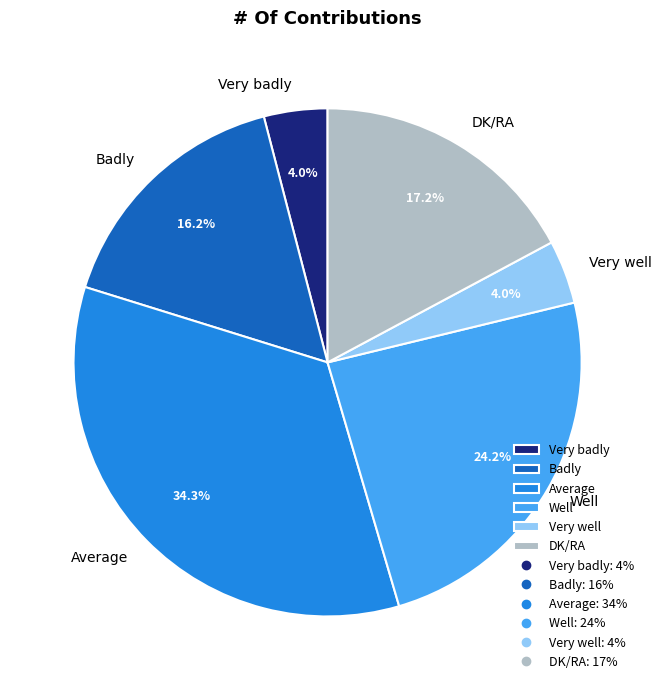

To the nearest percent, what portion does Average represent?

34%